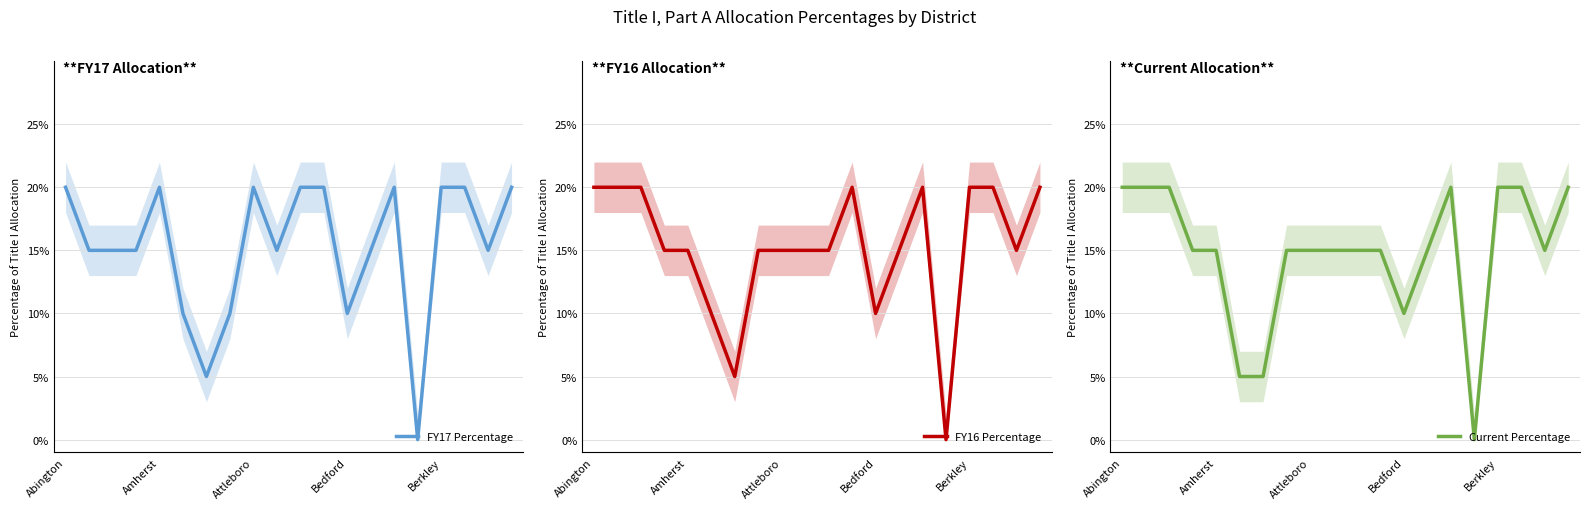

Rank the series at 6 from highest to lowest value.

FY17 Percentage, FY16 Percentage, Current Percentage